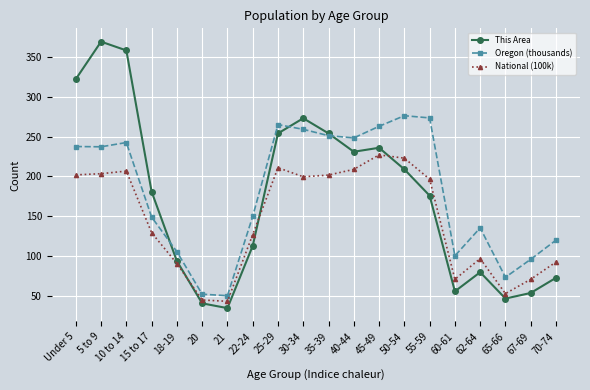

What is the minimum value shown in the chart?

35.0